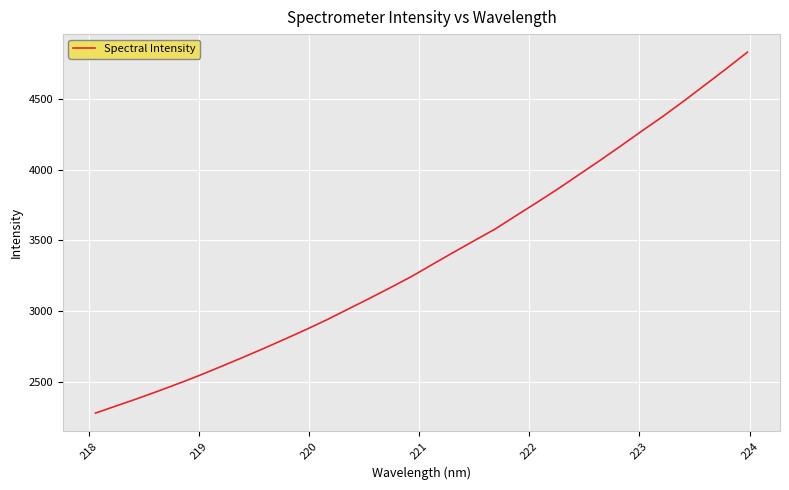

What is the maximum value shown in the chart?

4830.9